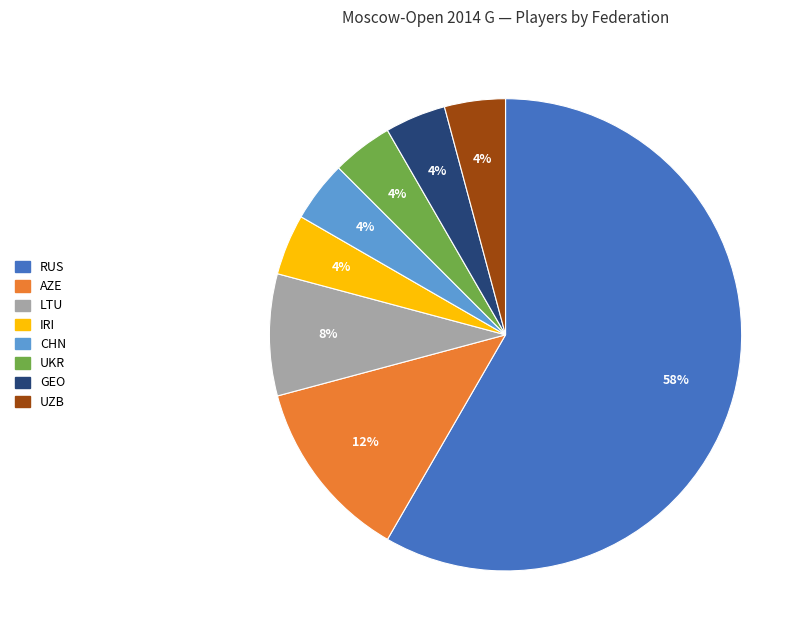

Which slice is the largest?

RUS